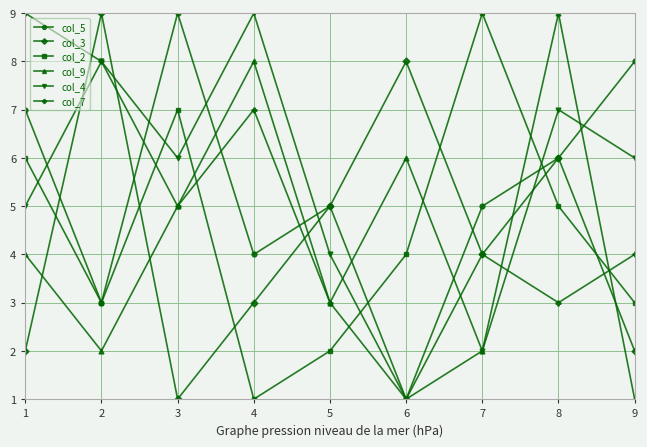

Which series changed the most between 1 and 2?

col_3